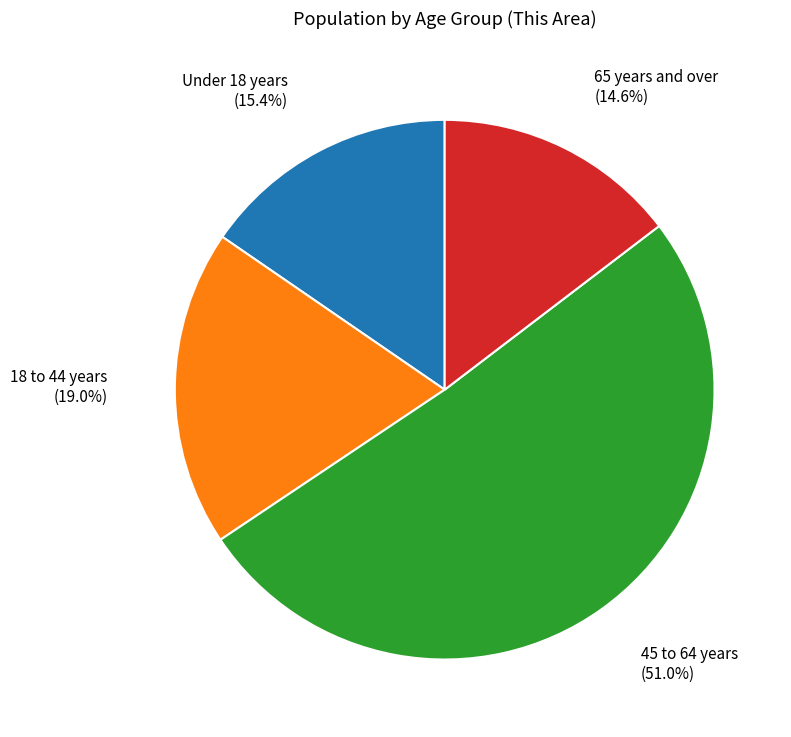

Is there any slice that represents more than half of the pie?

Yes